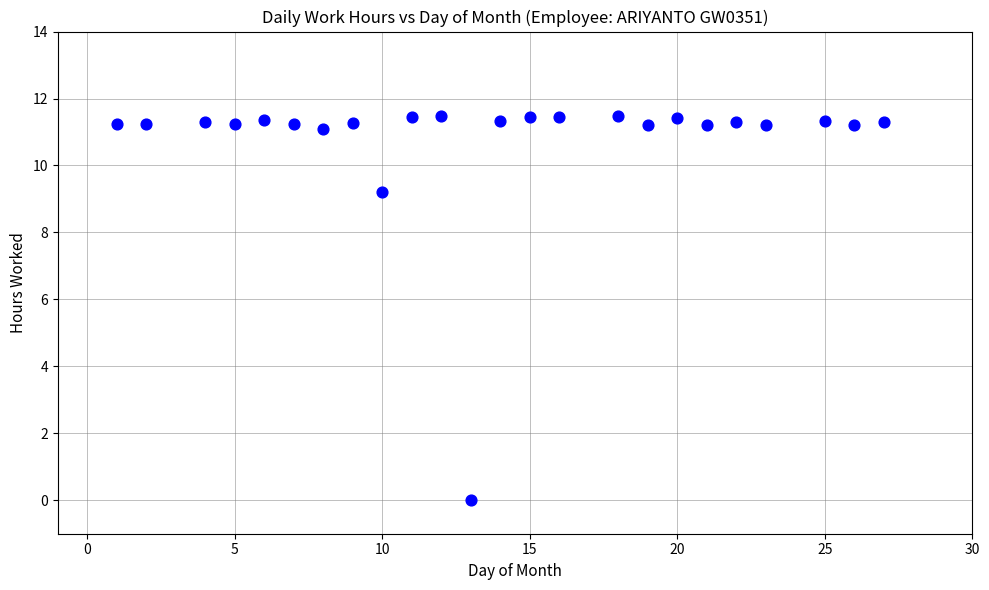

What is the range of Y values (max minus min)?

11.5